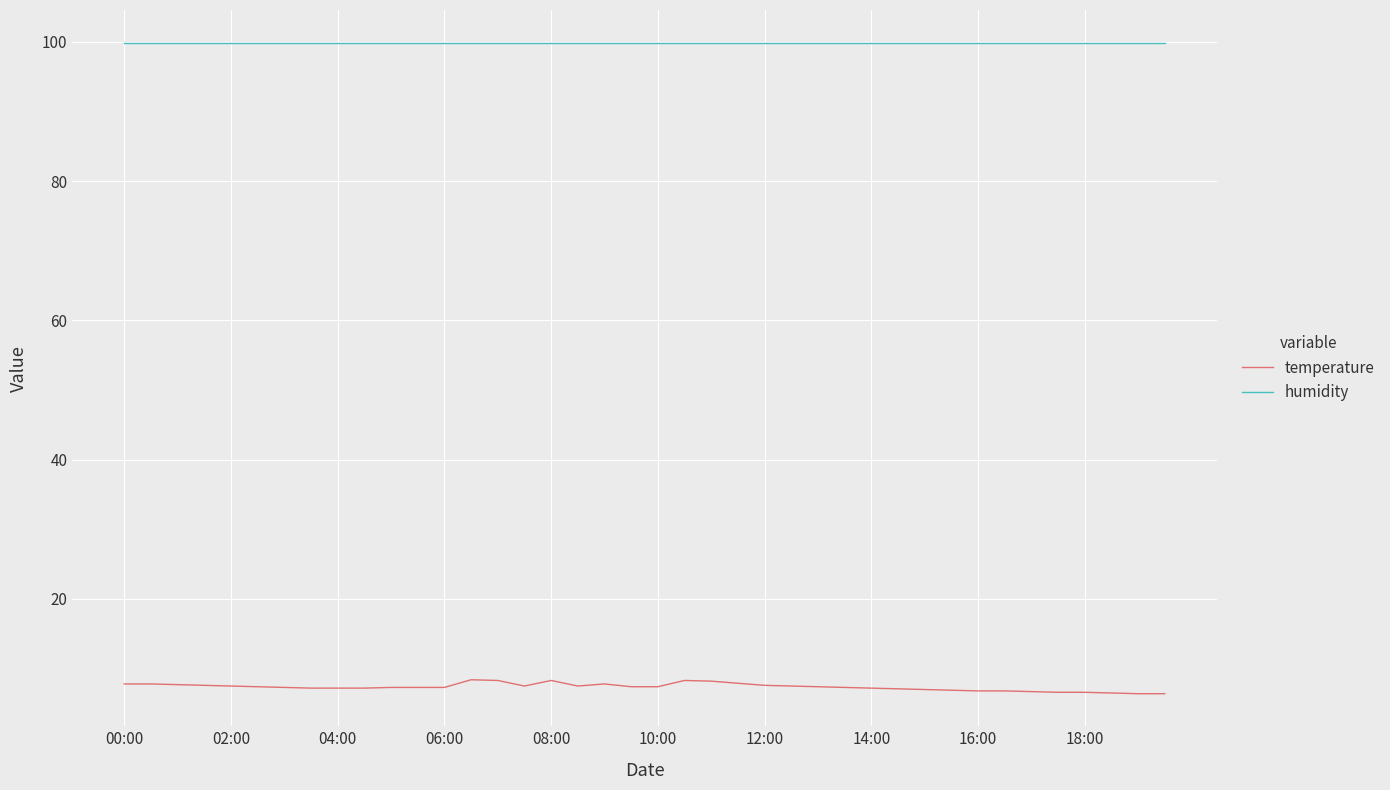

What is the smallest value displayed?

6.4